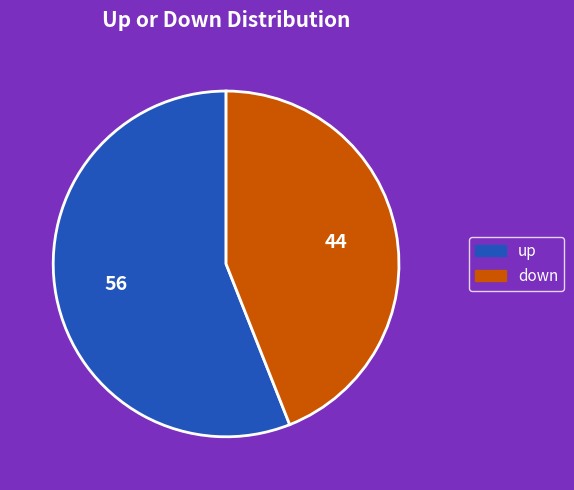

Does down represent more than half of the total?

No